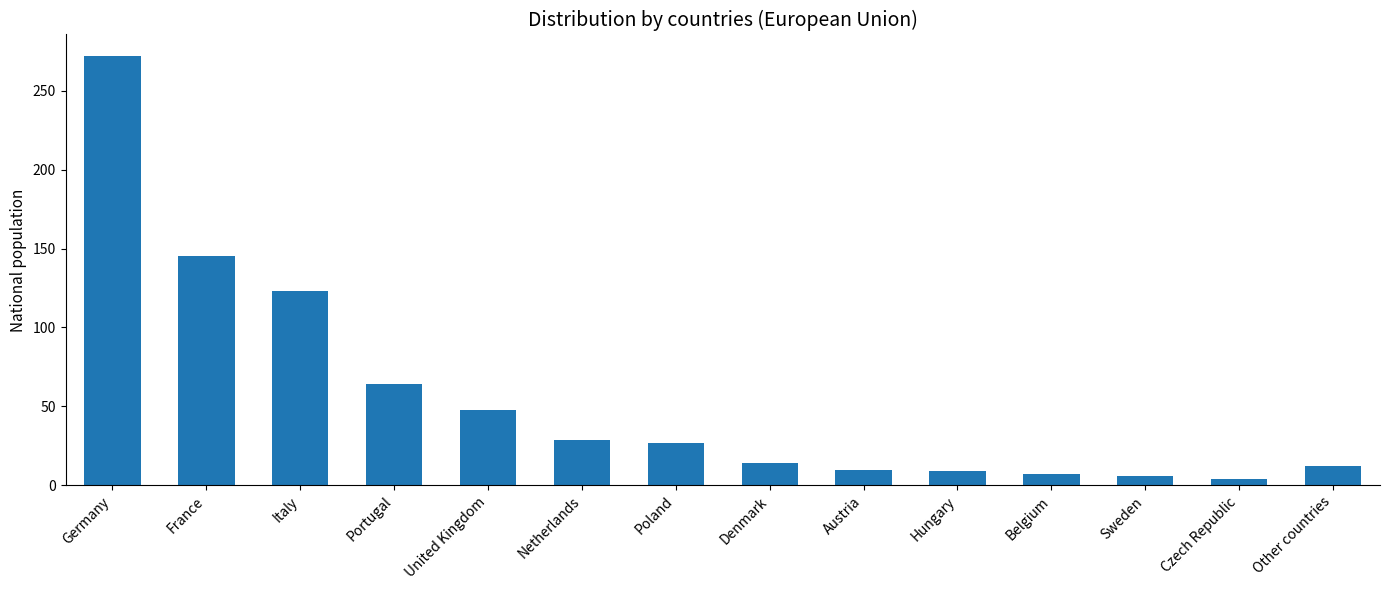

What is the greatest value displayed?

272